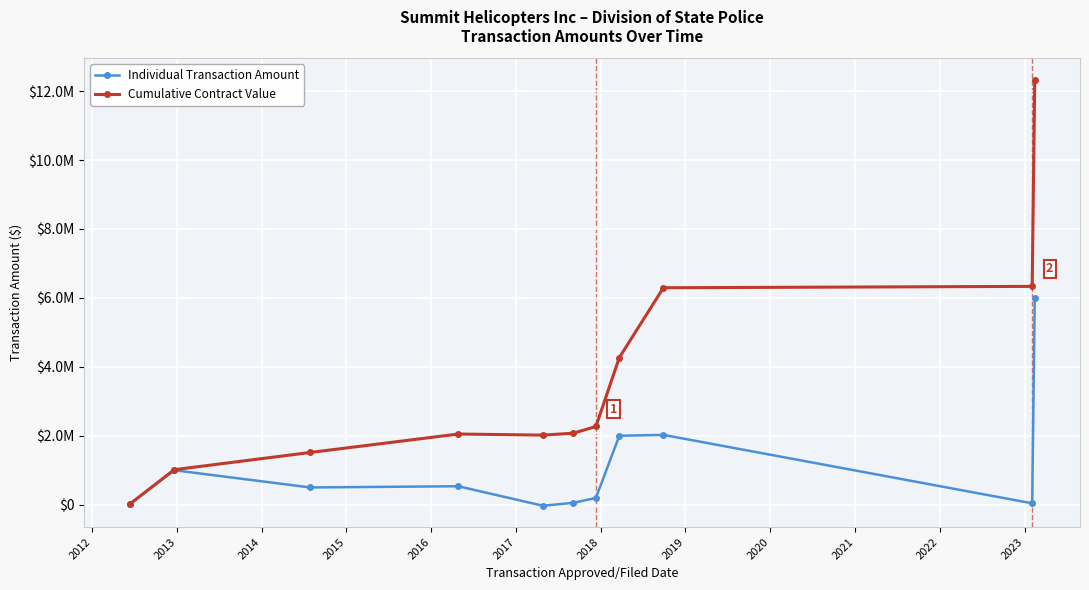

What are all the series names shown in the legend?

Individual Transaction Amount, Cumulative Contract Value